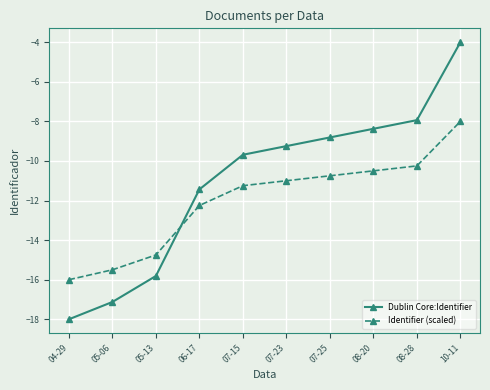

How many data points in Dublin Core:Identifier are less than -9?

6